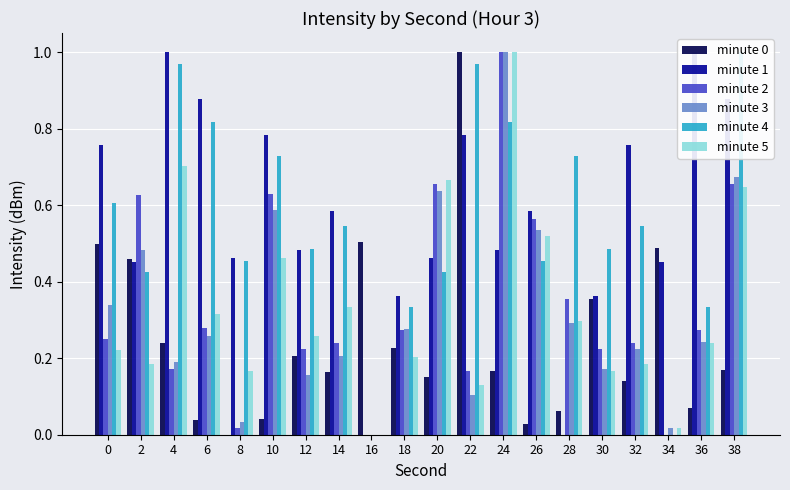

How many categories are shown in the chart?

20